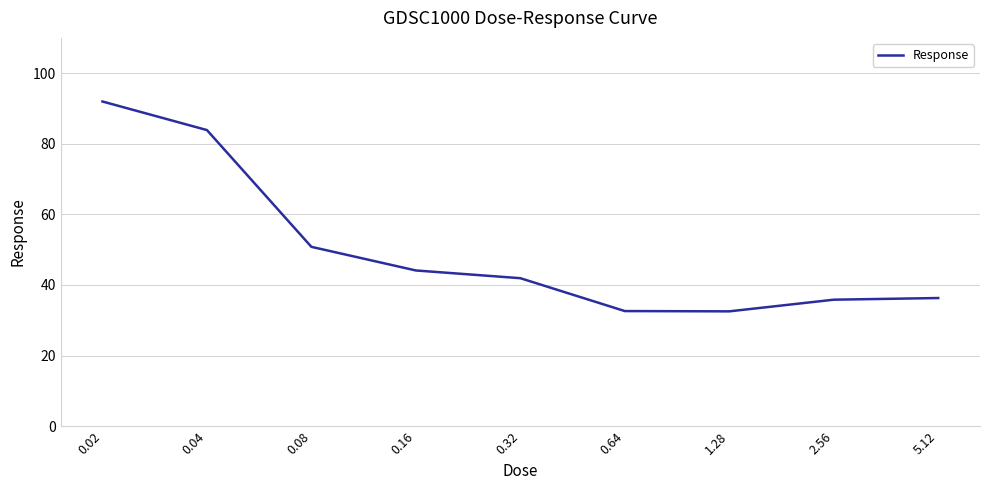

True or false: the data shows 32.5 at 1.28.

True